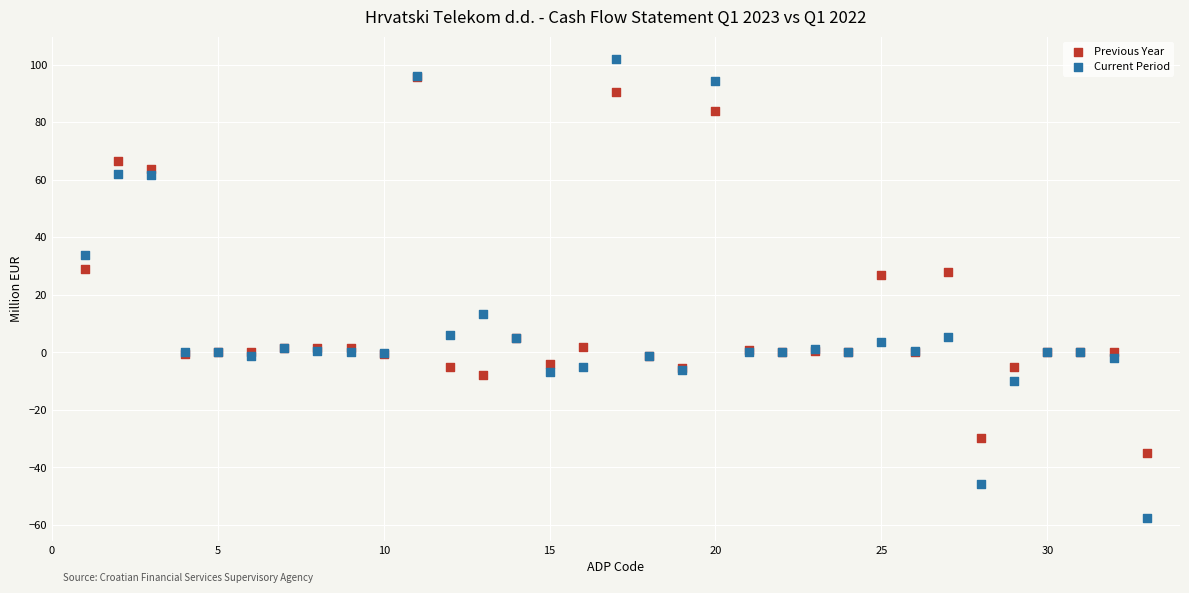

What are all the series names shown in the legend?

Previous Year, Current Period